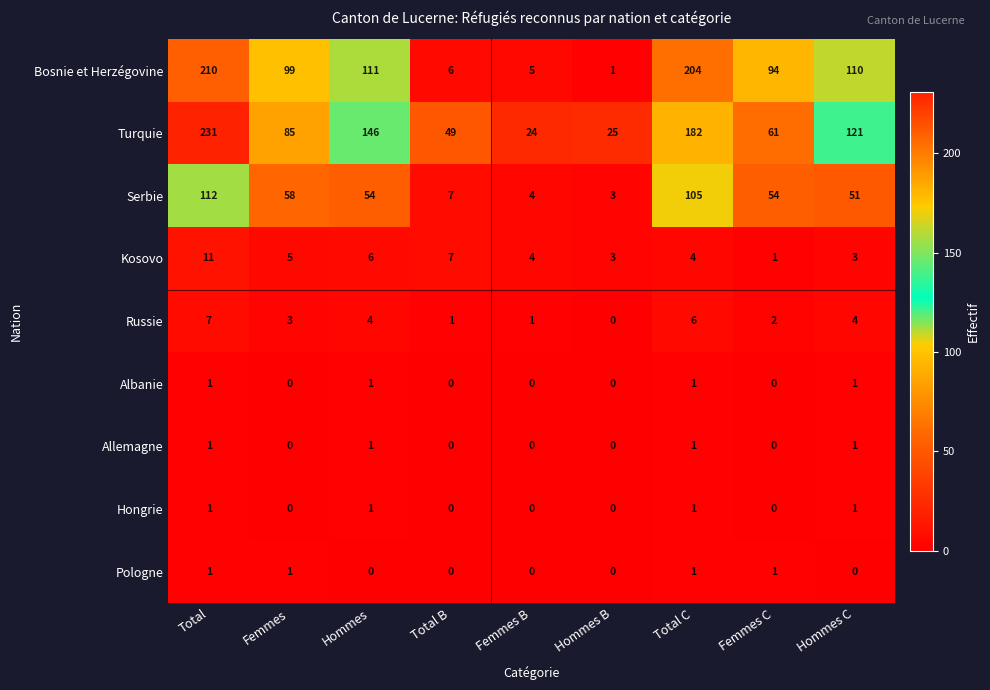

The value of Serbie at Hommes is 54. True or false?

True